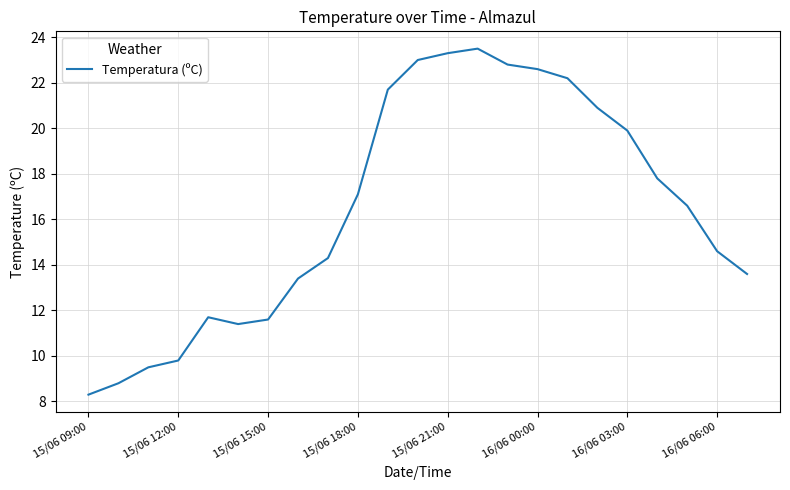

What is the smallest value displayed?

8.3